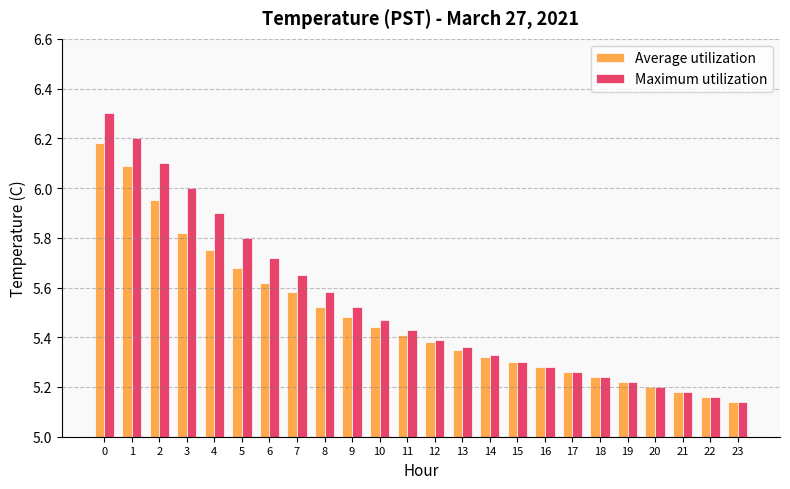

At which label is Maximum utilization closest to 5?

23